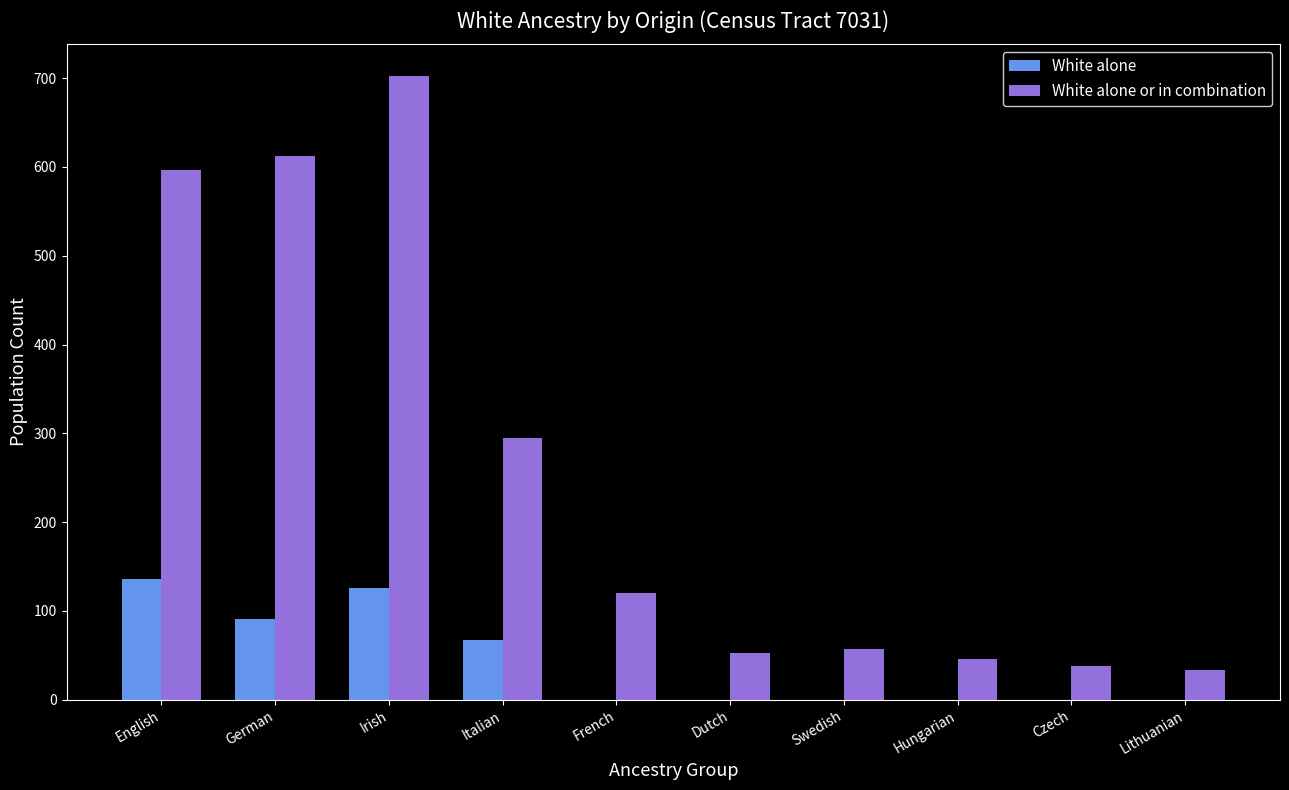

Count the White alone values in the range 0 to 91.

8